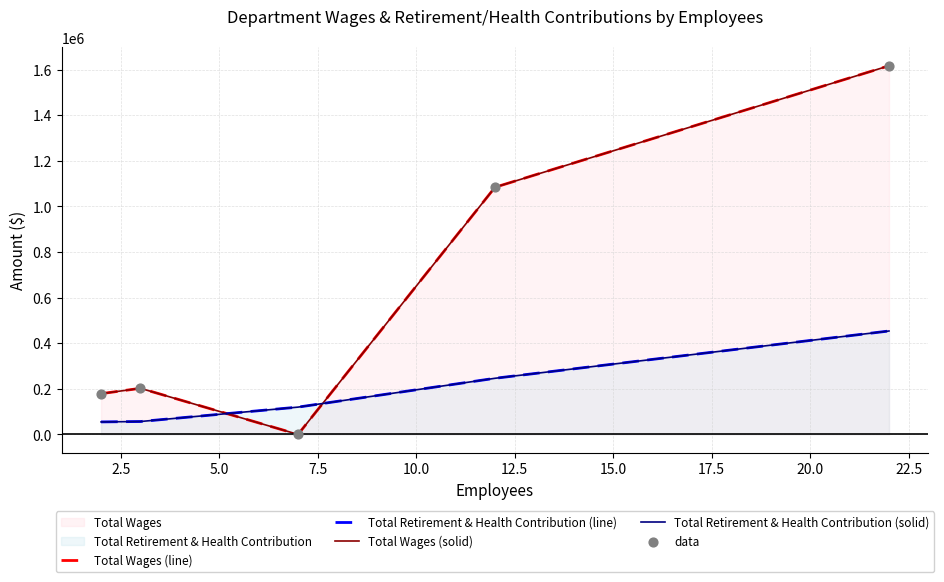

At how many categories does at least one series exceed 1518127?

1